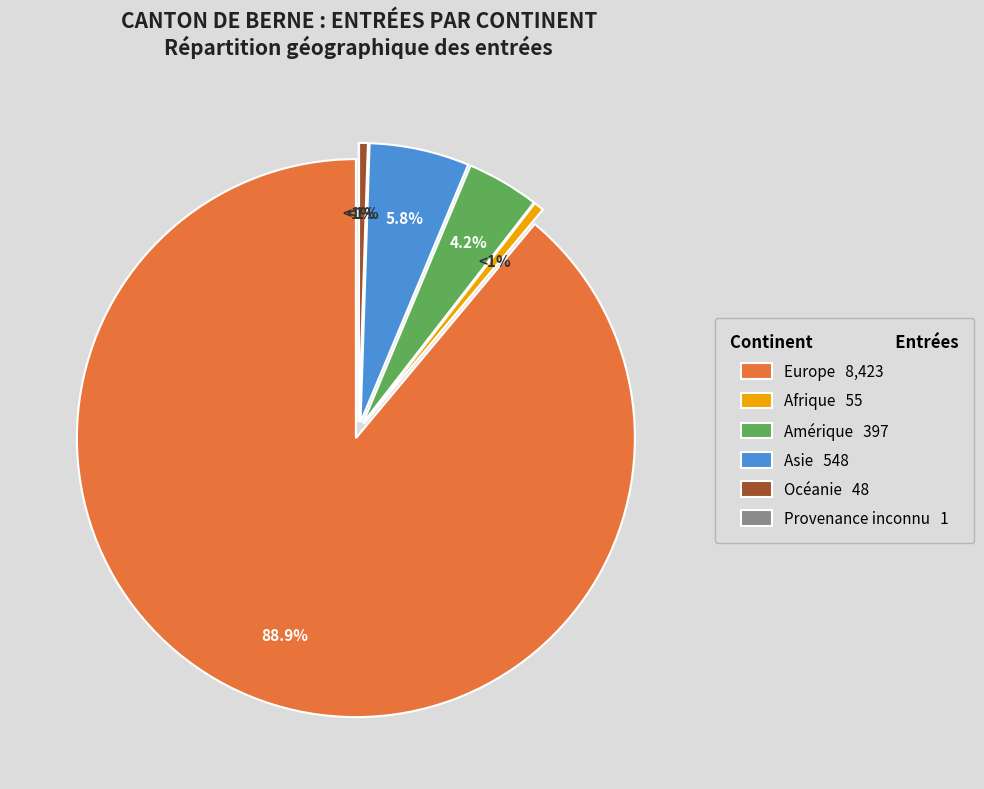

The Afrique slice represents 1% of the pie. True or false?

True